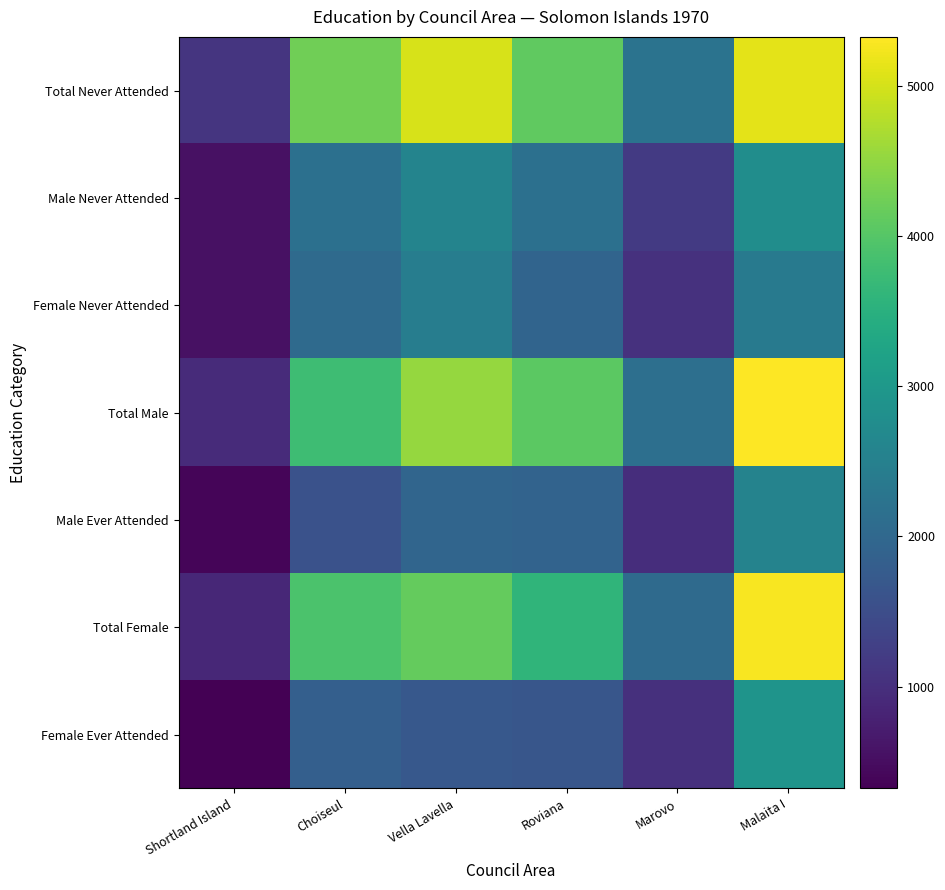

How many data points does each series have?

6